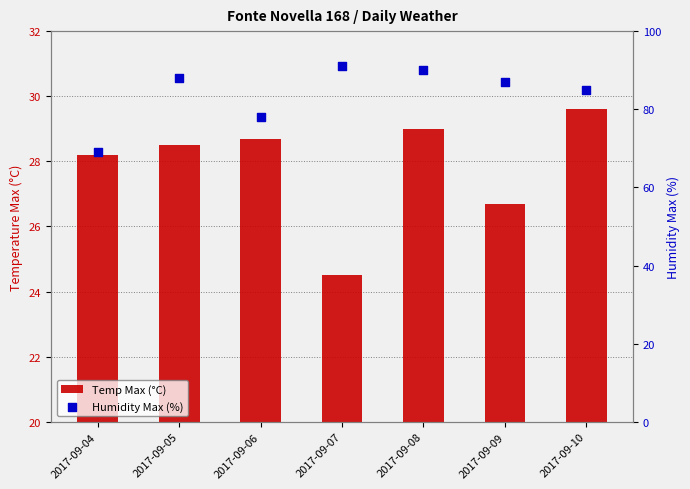

Which series reaches the minimum Y coordinate?

Temp Max (°C)